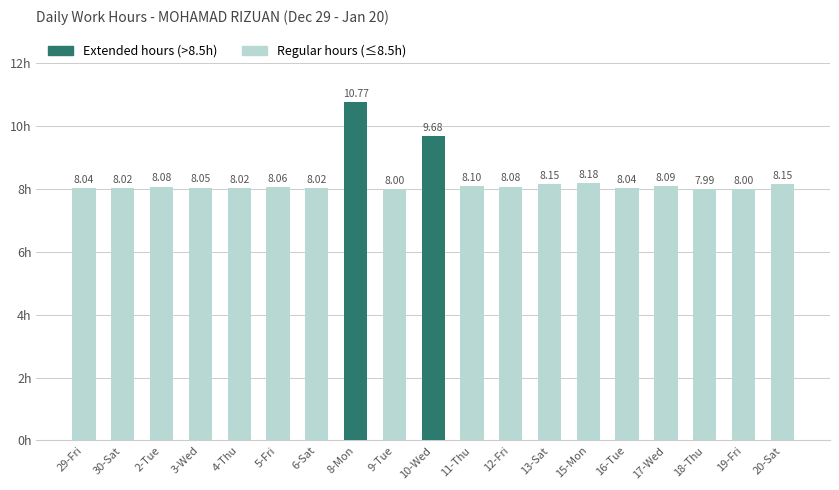

What is the average value?

8.3